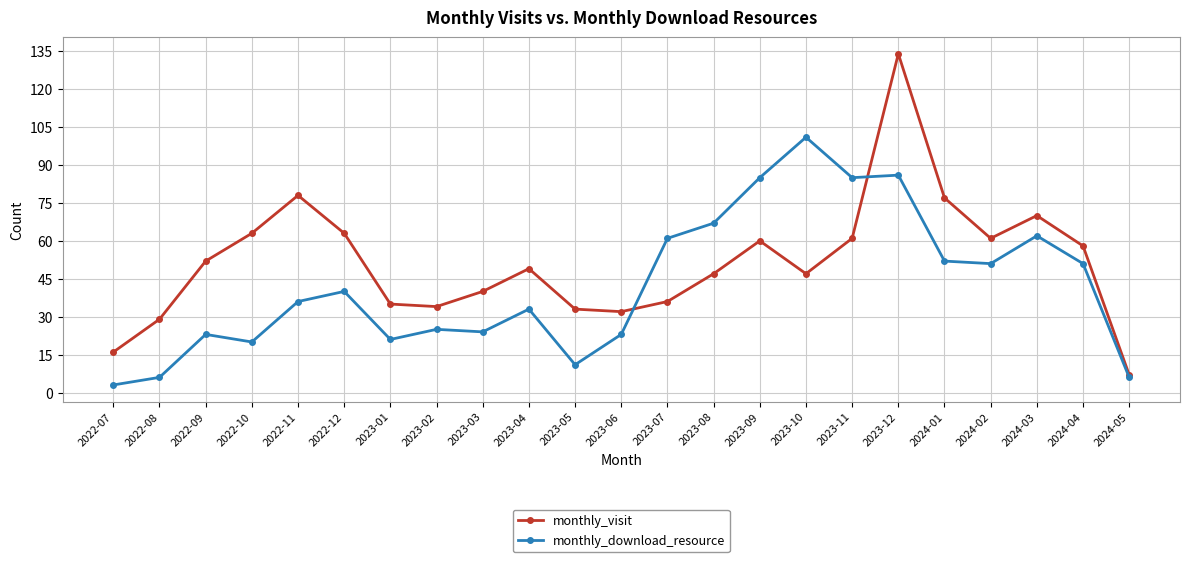

How many values in the monthly_visit series are below 49?

11